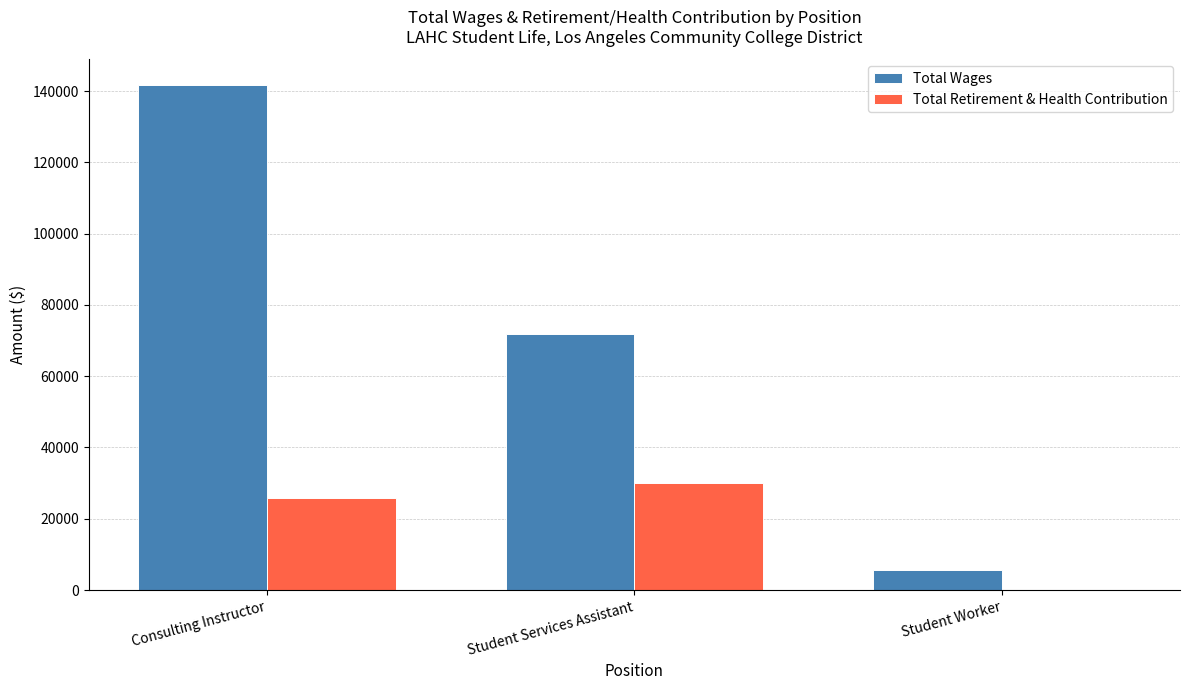

Count the number of data series in this chart.

2